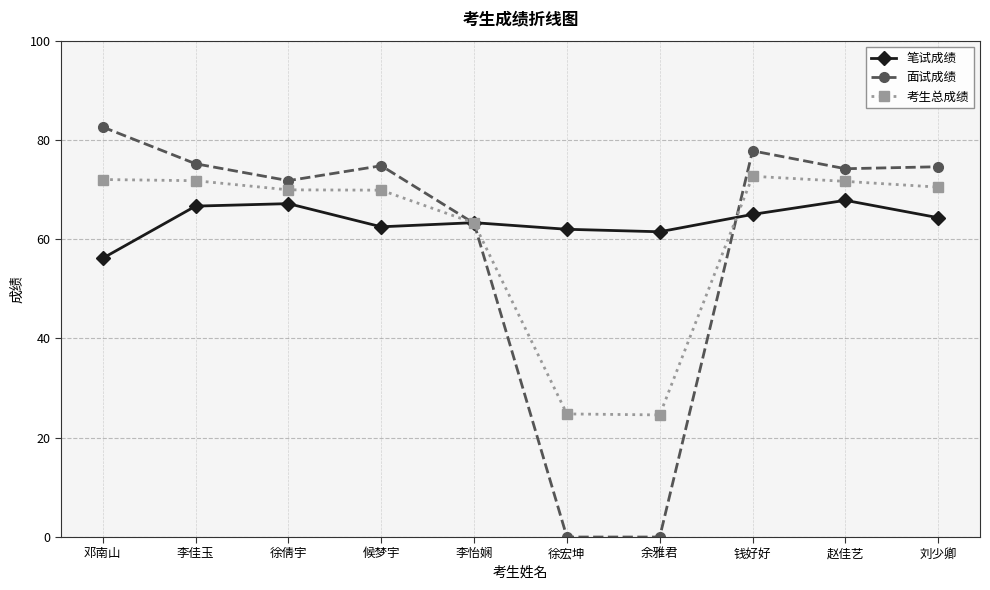

What is the value of the 笔试成绩 point at the 6th from the left?

62.0